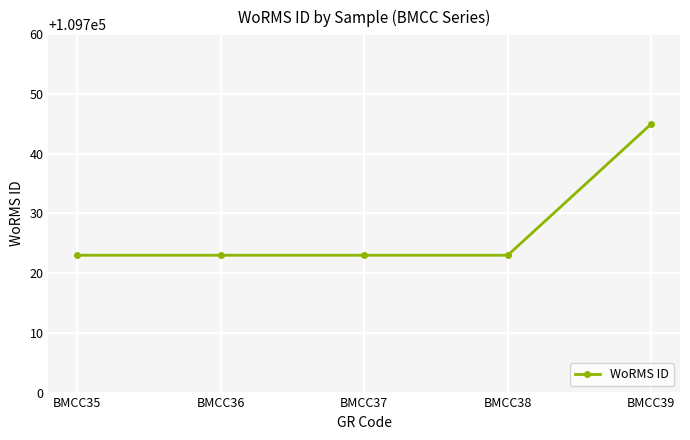

True or false: the data has more than 2 interior local peaks.

False